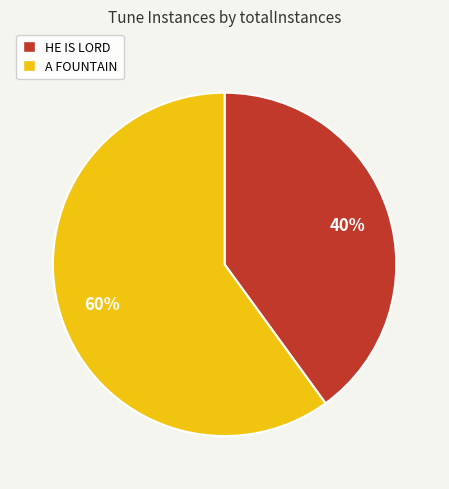

Combined, do A FOUNTAIN and HE IS LORD account for over 50%?

Yes